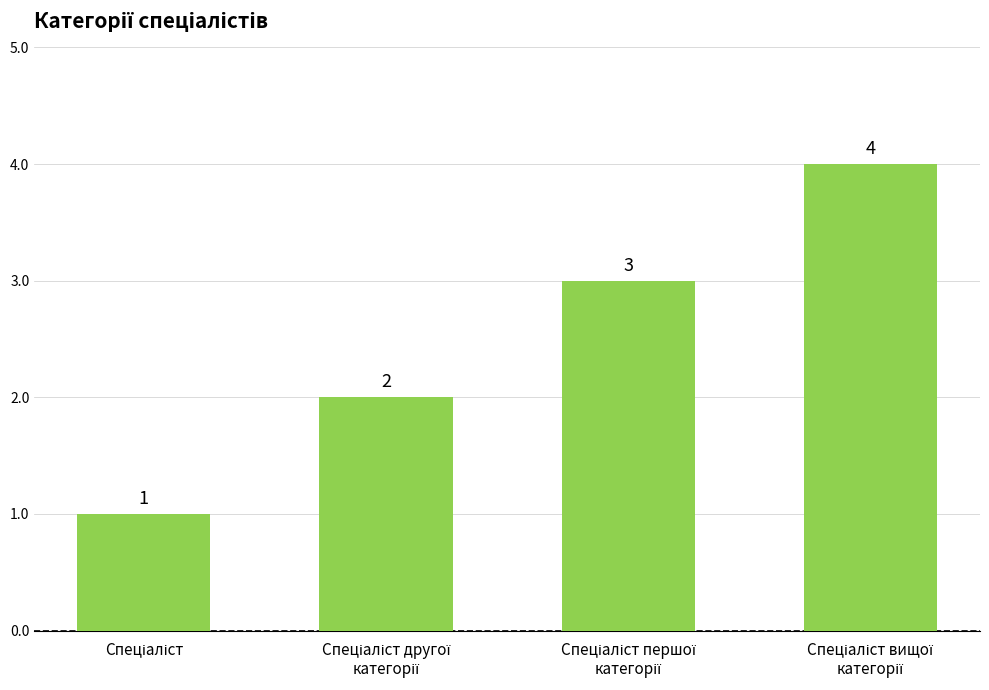

What is the maximum value shown in the chart?

4